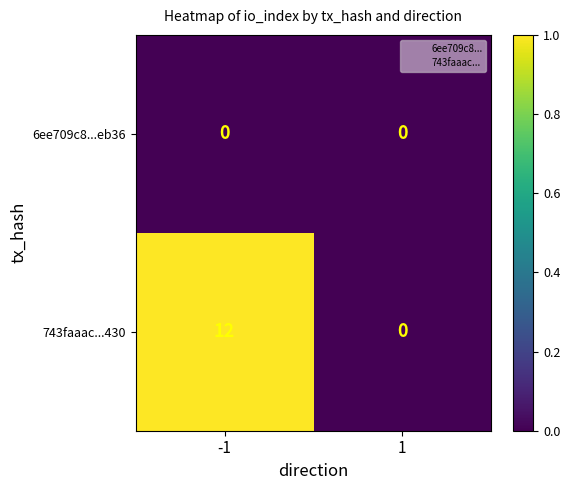

What is the total value across all series at -1?

12